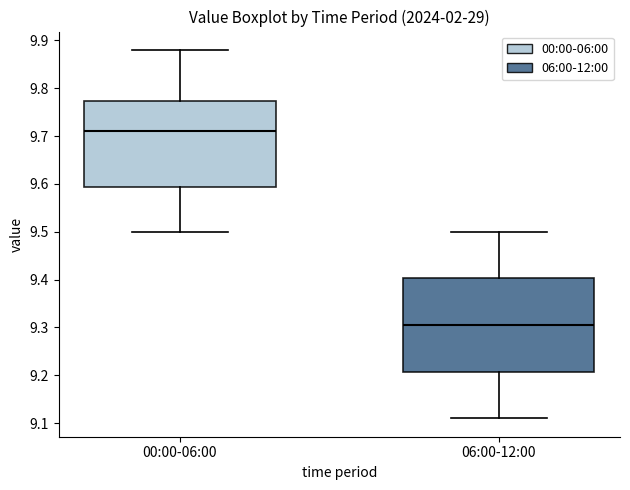

Which box has the highest median line?

00:00-06:00